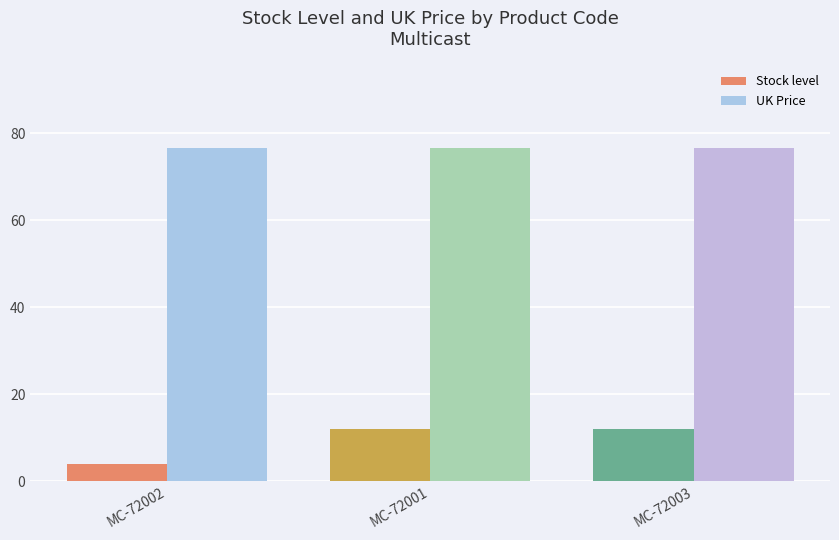

Which category has the lowest value across all series?

MC-72002